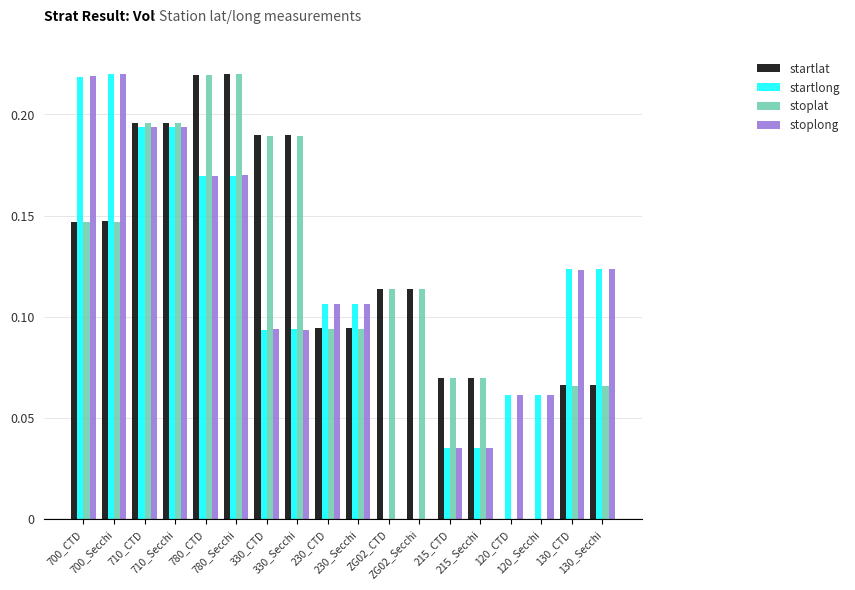

How many distinct data groups are displayed?

4